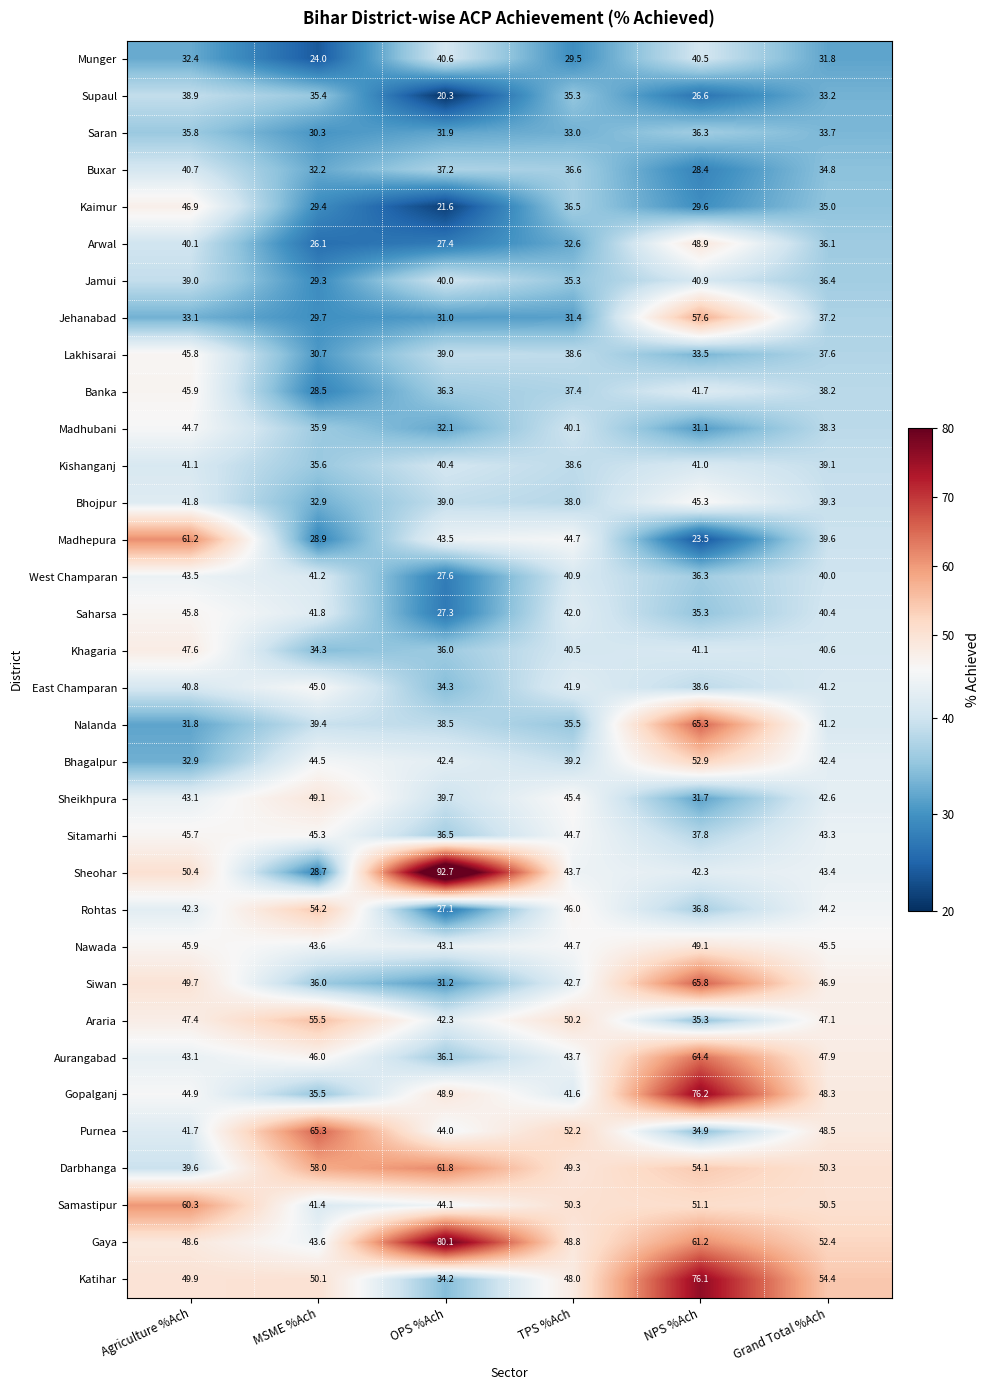

At which category is the sum across all series the highest?

NPS %Ach